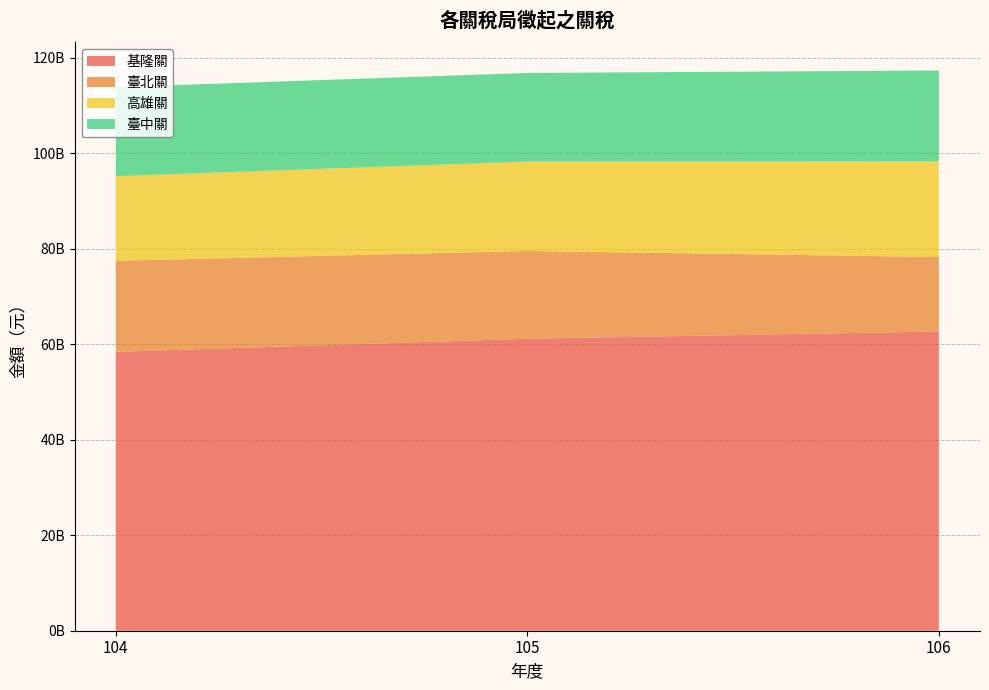

Reading right to left, list all the values displayed in this chart.

基隆關: 106=62690277925	105=61173736939	104=58430512467
臺北關: 106=15601820134	105=18392365975	104=19073439998
高雄關: 106=20035556417	105=18734967548	104=17729677950
臺中關: 106=19054025831	105=18564193085	104=18655956979